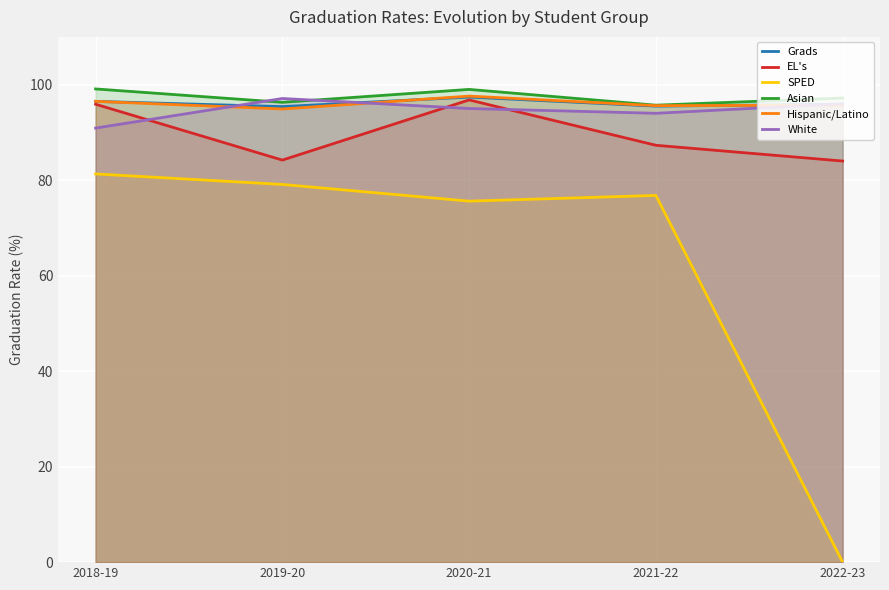

True or false: Grads and Asian intersect in this chart.

False